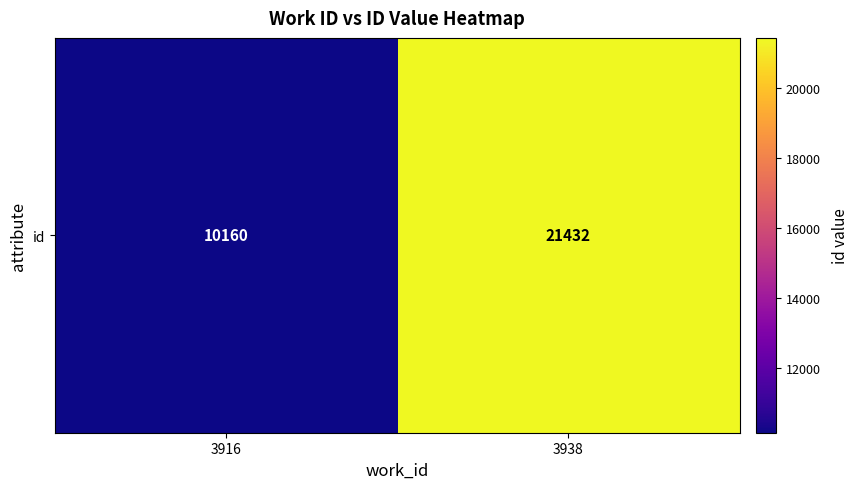

The value at 3938 is 21432. True or false?

True